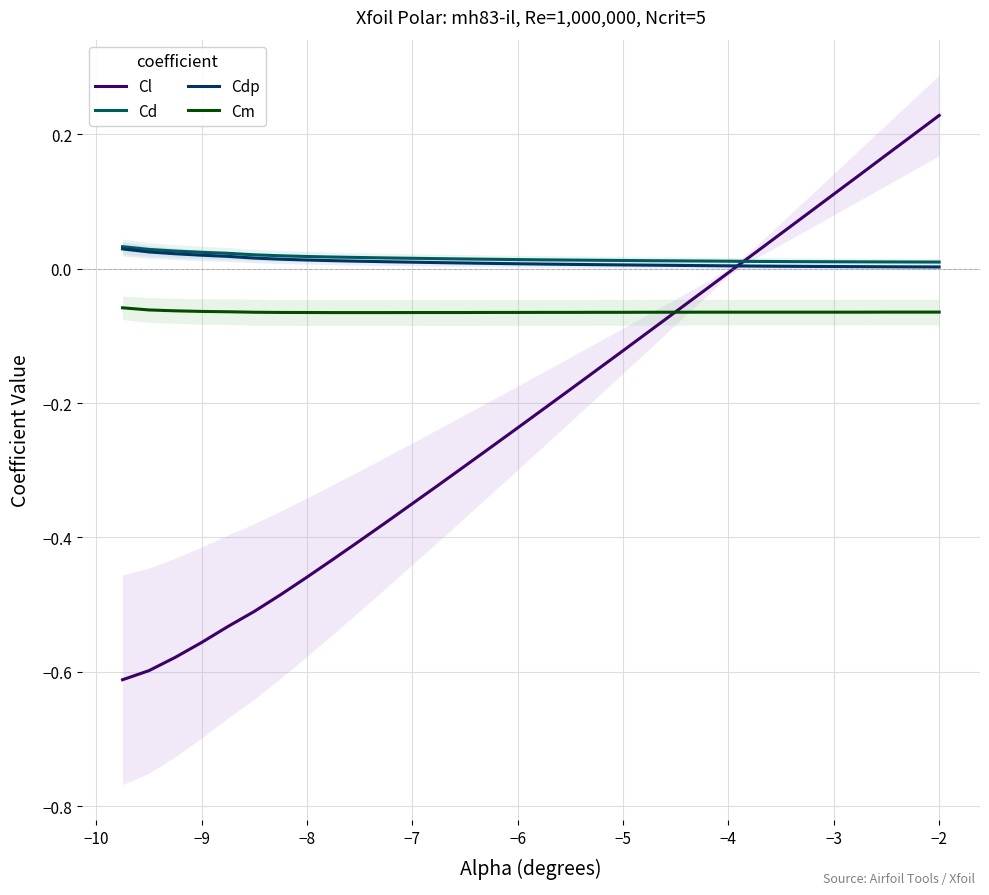

How many intersections are there between Cl and Cdp?

1